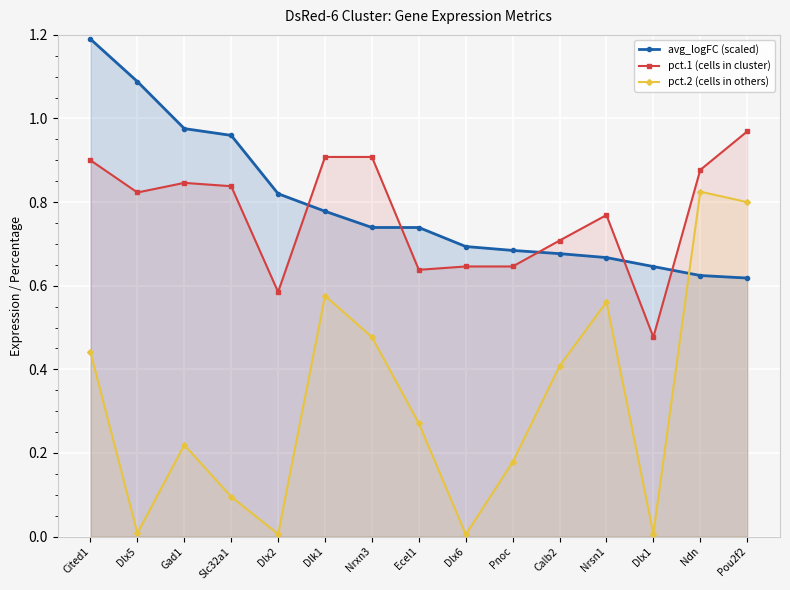

How many lines are shown in the chart?

3